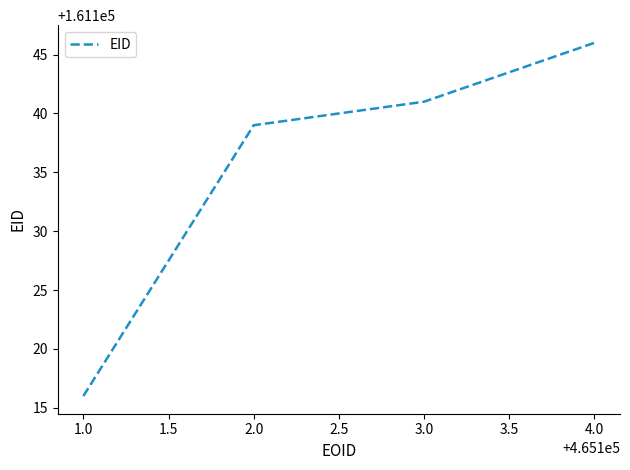

What is the smallest value displayed?

161116